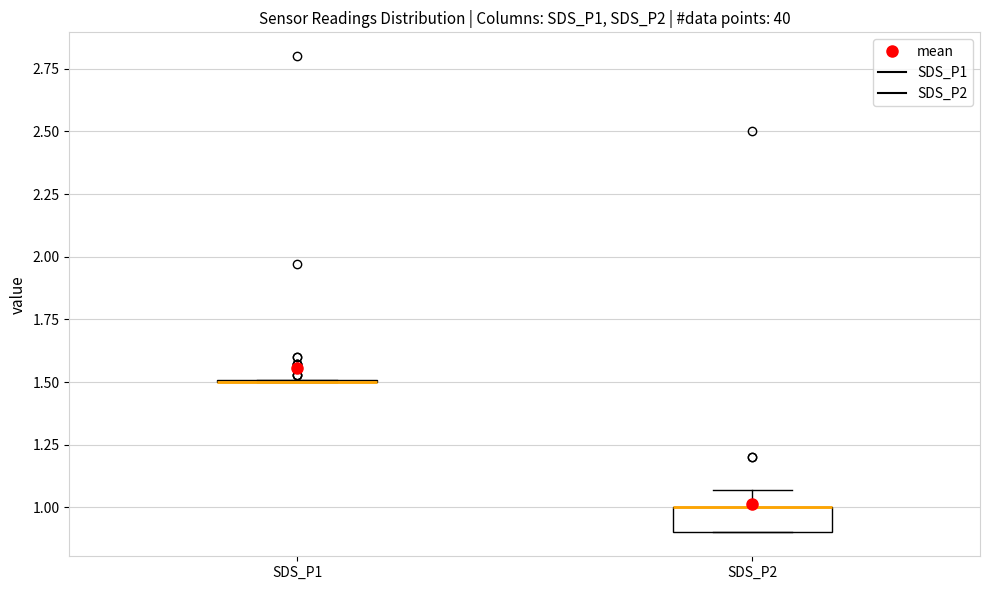

Comparing the boxes themselves (not the whiskers), which one is the tallest?

SDS_P2